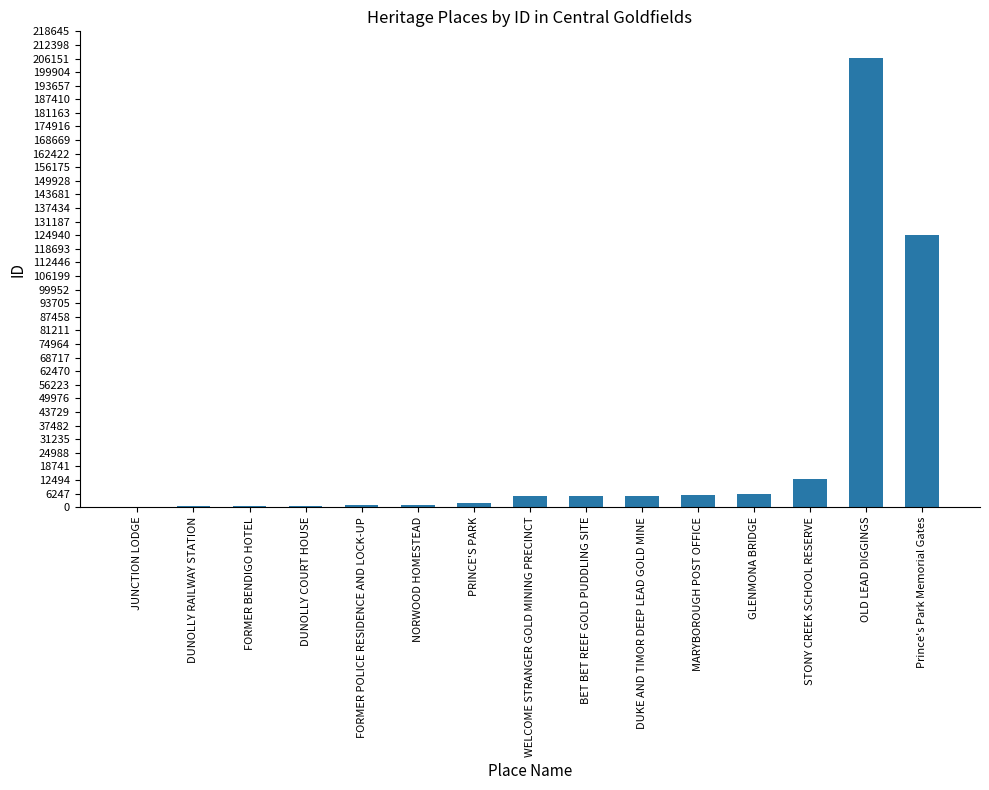

What is the greatest value displayed?

206182